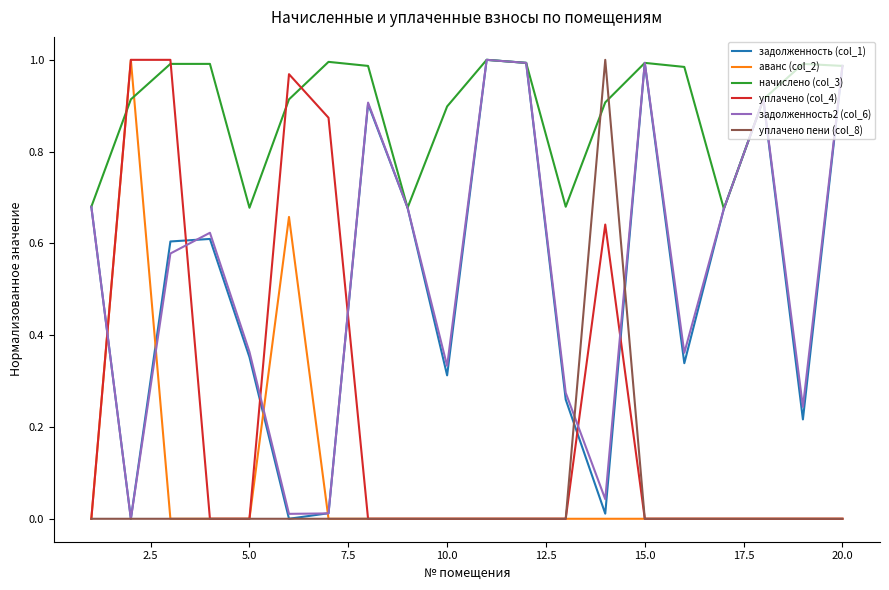

True or false: аванс (col_2) and задолженность2 (col_6) intersect in this chart.

True